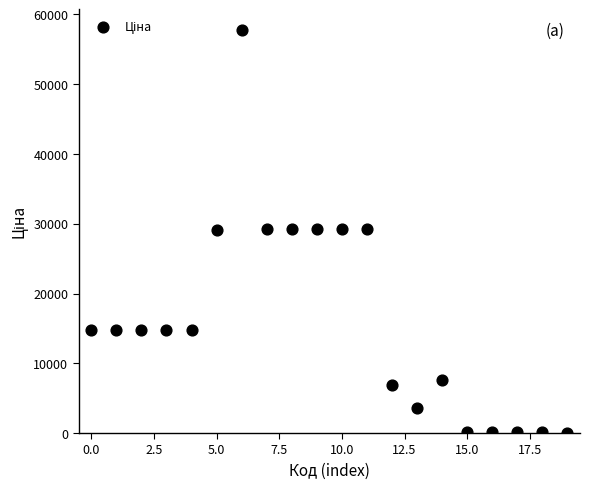

What is the range of Y values (max minus min)?

57770.4